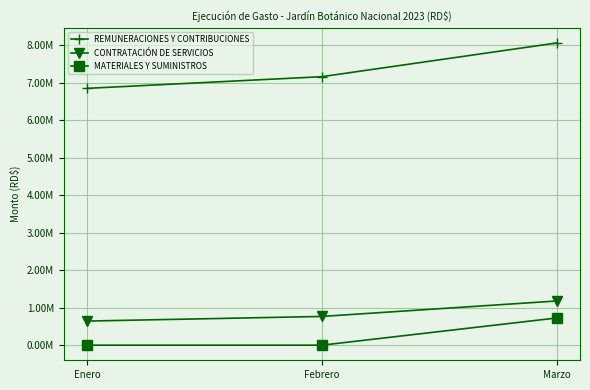

Which series changed the most between Febrero and Marzo?

REMUNERACIONES Y CONTRIBUCIONES